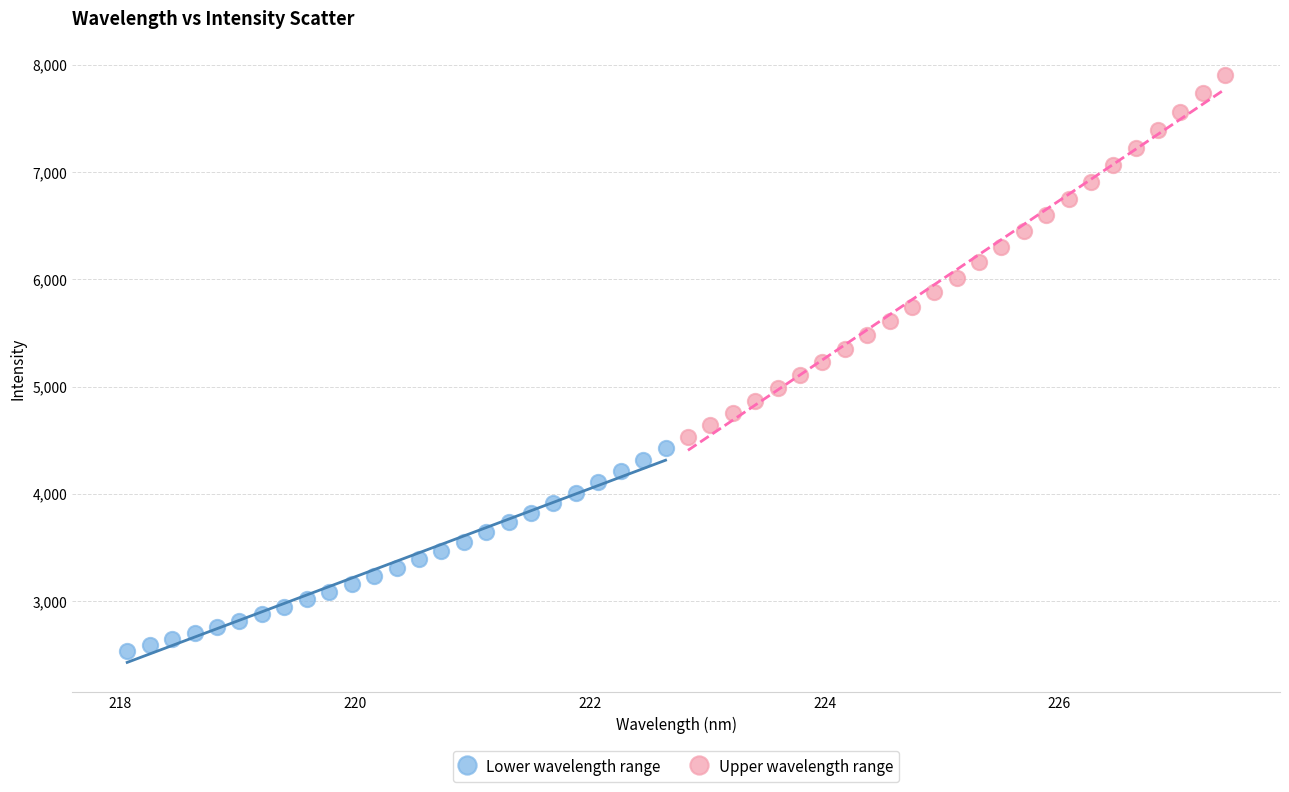

Which series has the widest spread of Y values?

Upper wavelength range